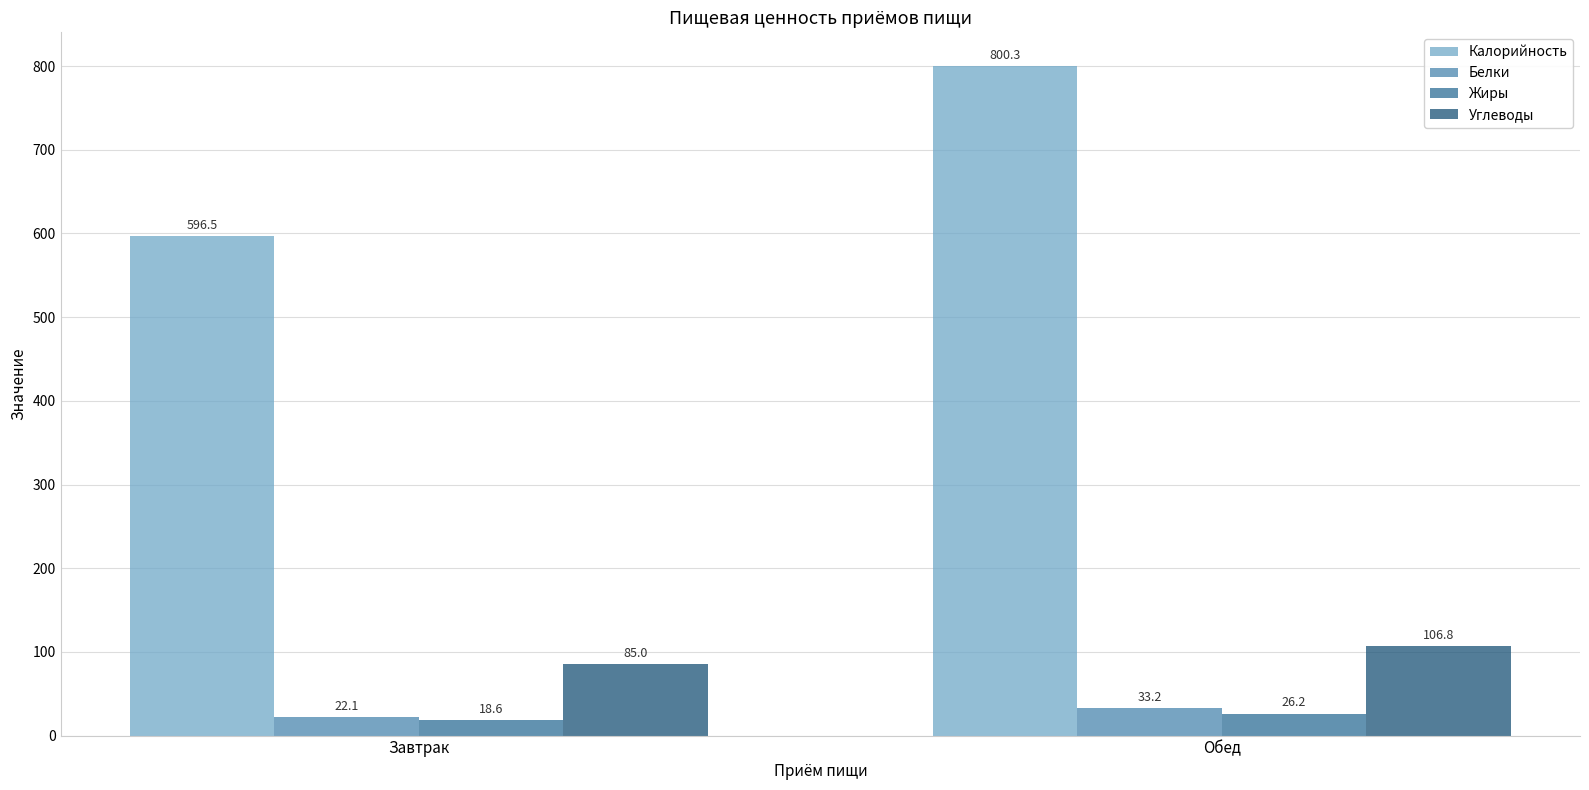

Rank the series at Завтрак from lowest to highest value.

Жиры, Белки, Углеводы, Калорийность